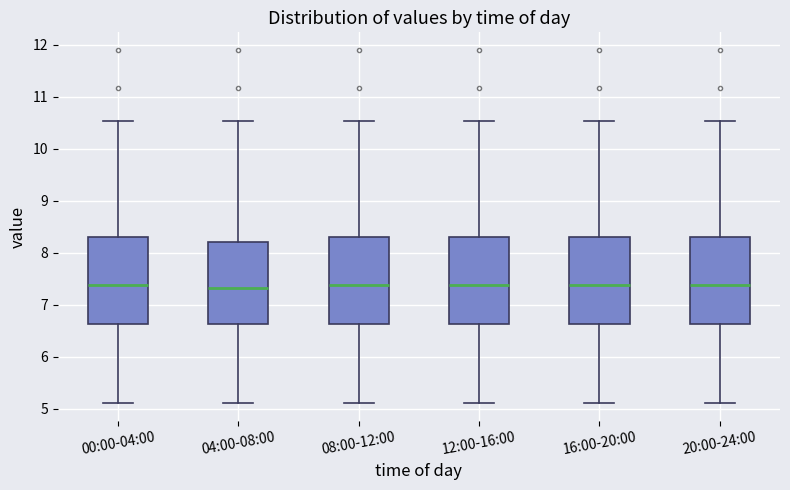

Where does the median line of the box for 08:00-12:00 sit on the y-axis? The values are not printed on the chart, so give them approximately, as read against the axis.

7.4